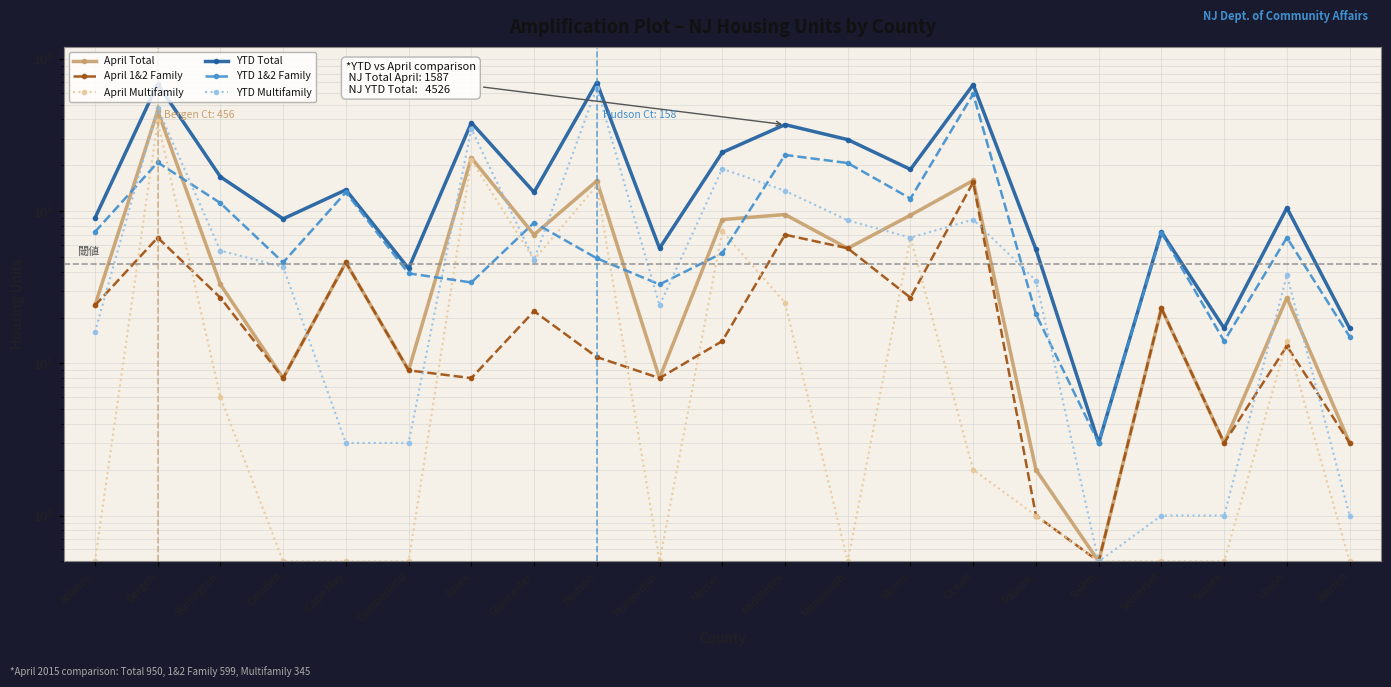

Where is the first local minimum for YTD Multifamily?

Gloucester